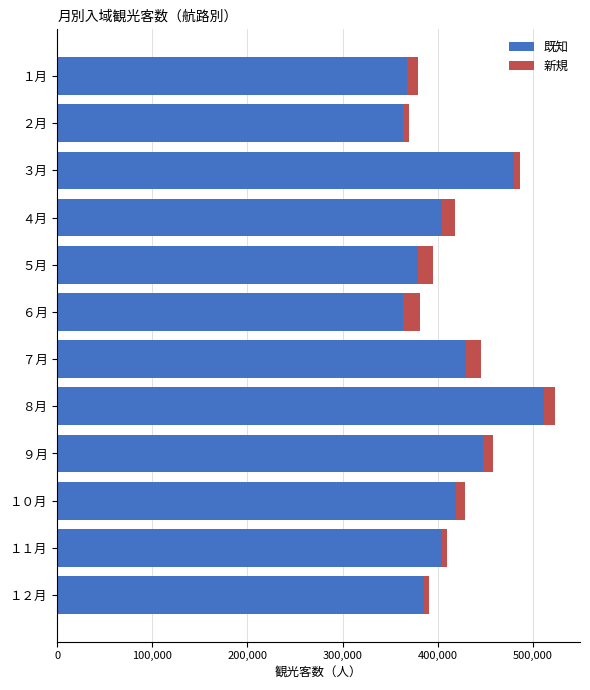

The value of 既知 at ２月 is 82874. True or false?

False